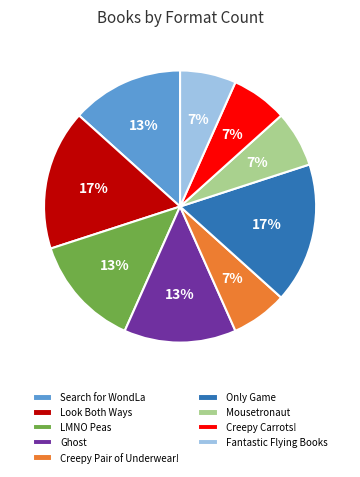

Does any single category account for the majority?

No